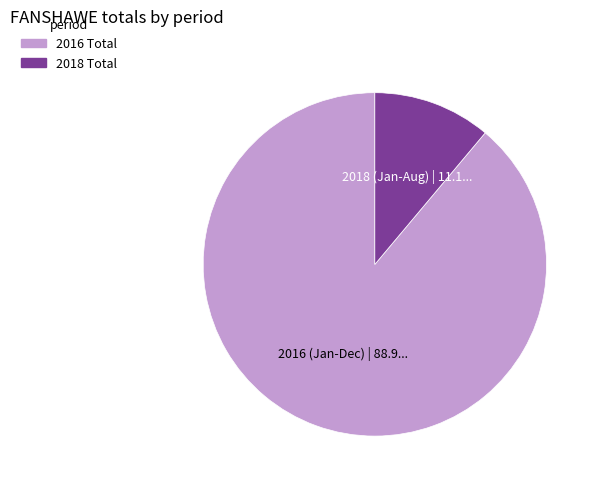

Does any single category account for the majority?

Yes